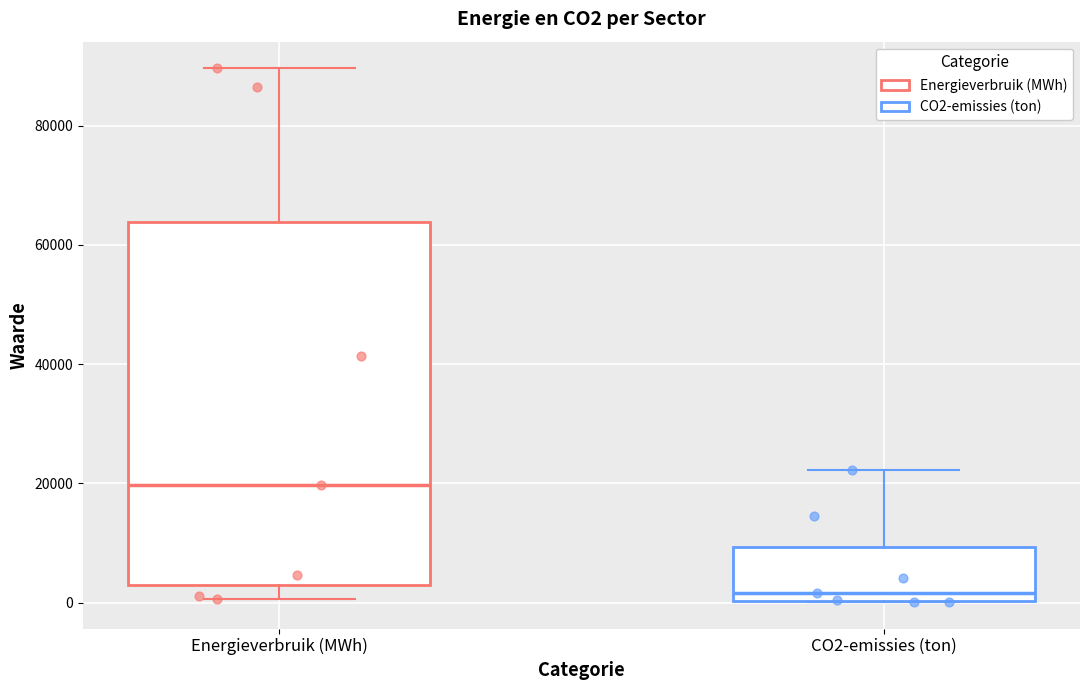

Which box's median line is the lowest?

CO2-emissies (ton)